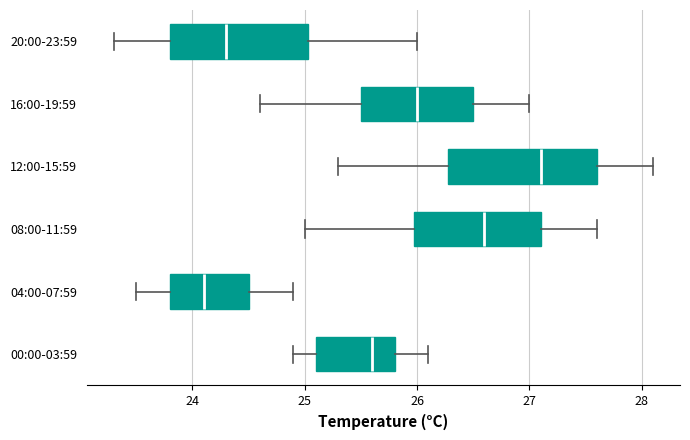

Which box's median line is the furthest to the right?

12:00-15:59